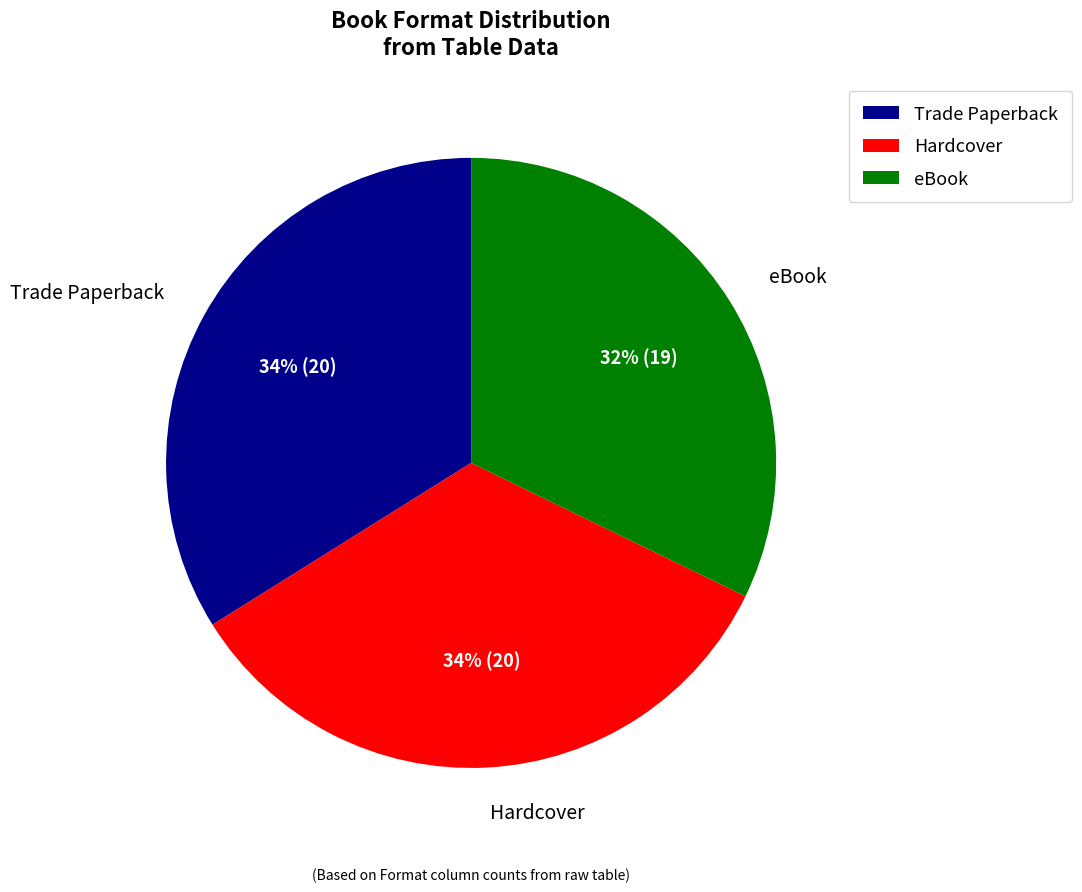

Is the sum of Hardcover and Trade Paperback greater than half?

Yes